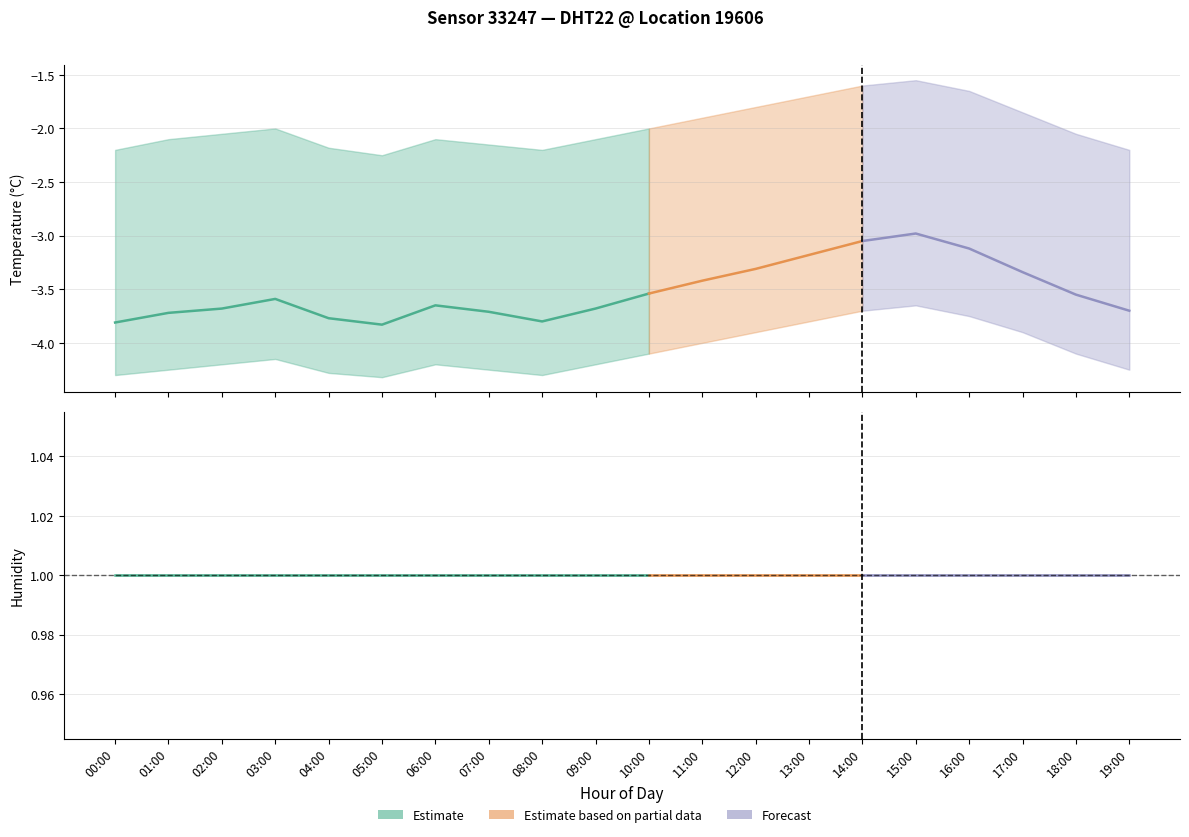

Which category has the lowest value across all series?

05:00